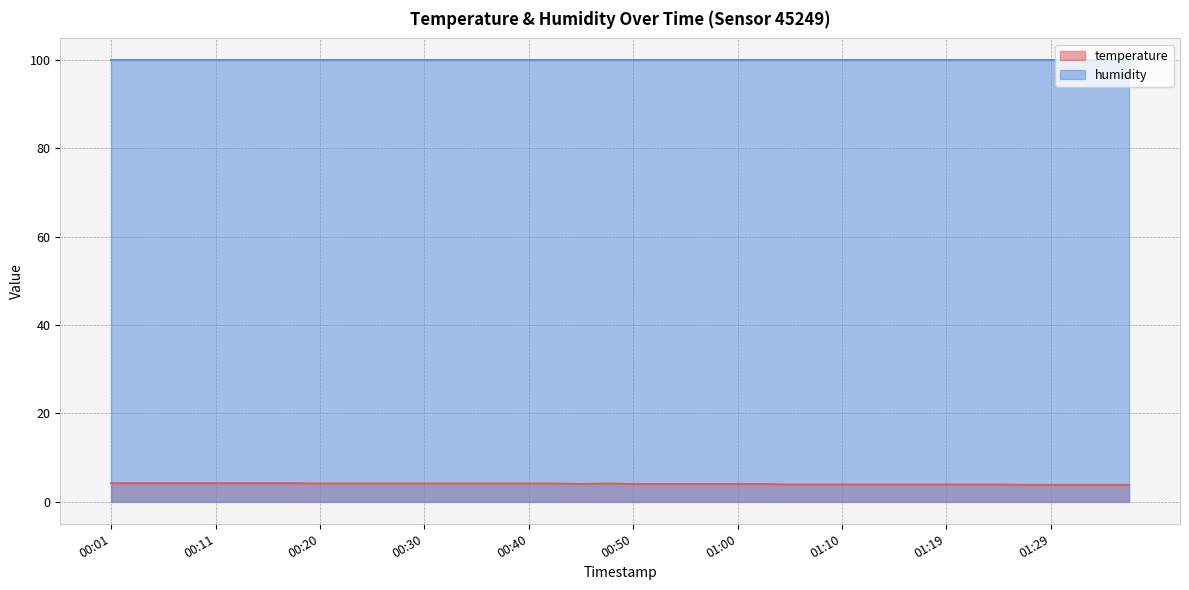

The value at 00:06 is 1.6. True or false?

False